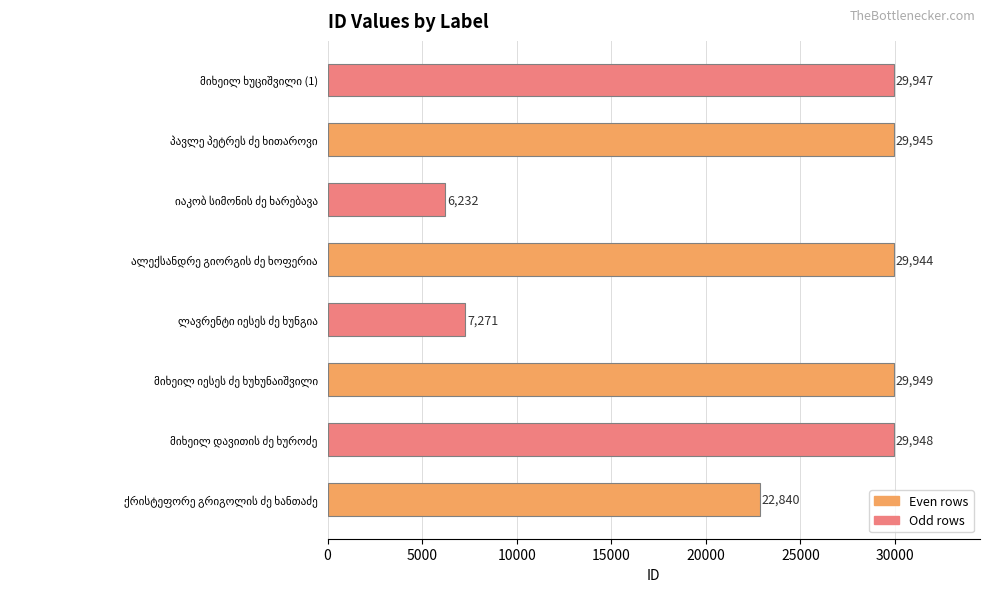

What is the difference between the maximum and second lowest values?

22678